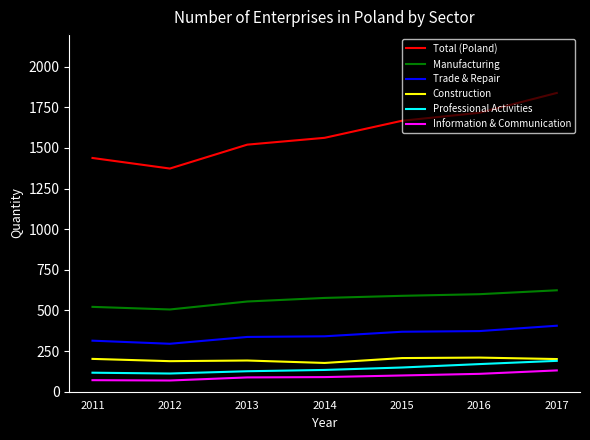

True or false: Total (Poland) has a value of 799 at 2016.

False